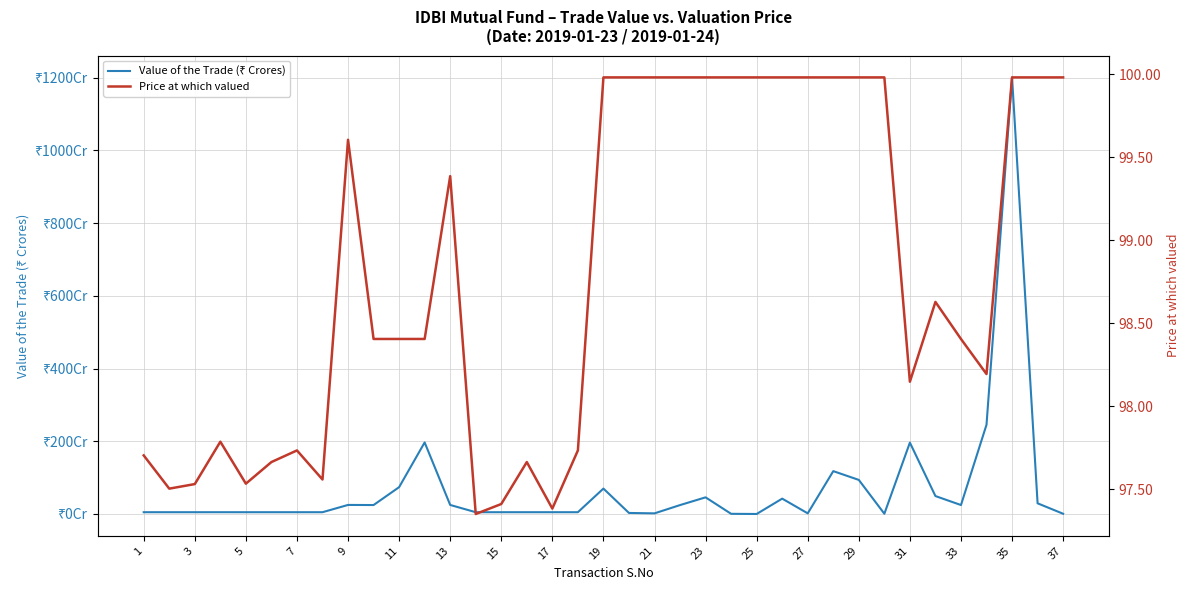

The value of Value of the Trade (₹ Crores) at 7 is 6.6. True or false?

False